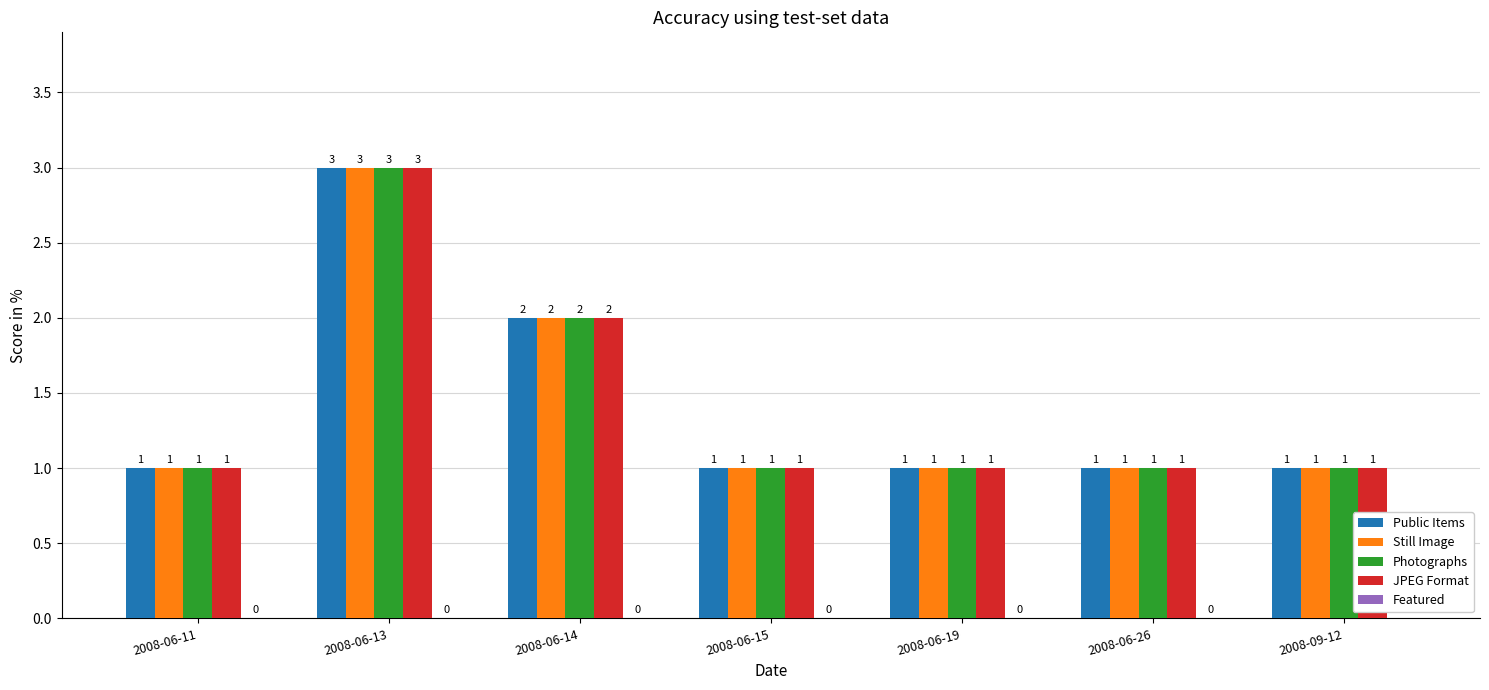

Are the bars grouped side by side (vs. stacked)?

Yes